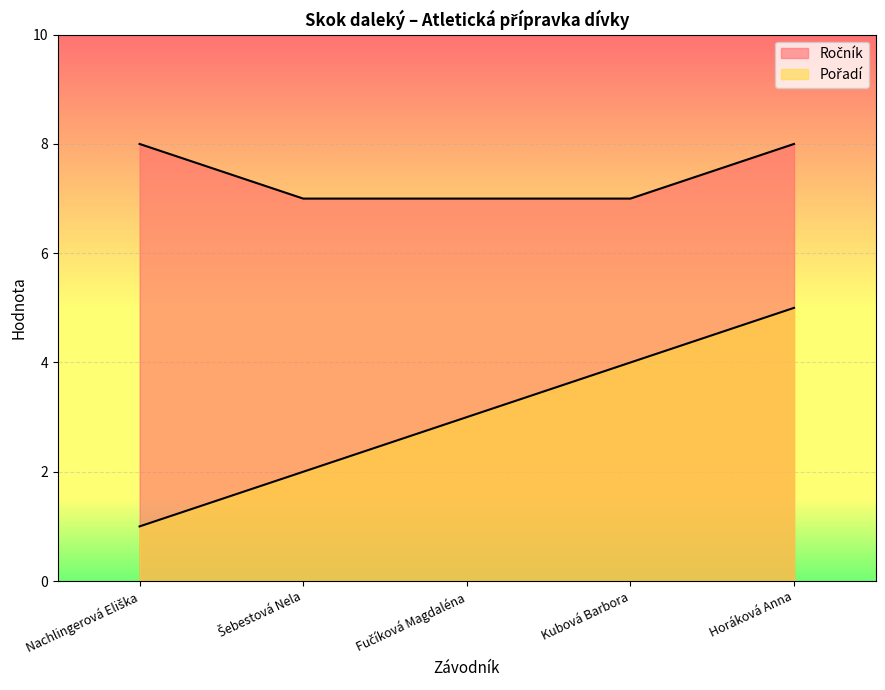

How many distinct data groups are displayed?

2